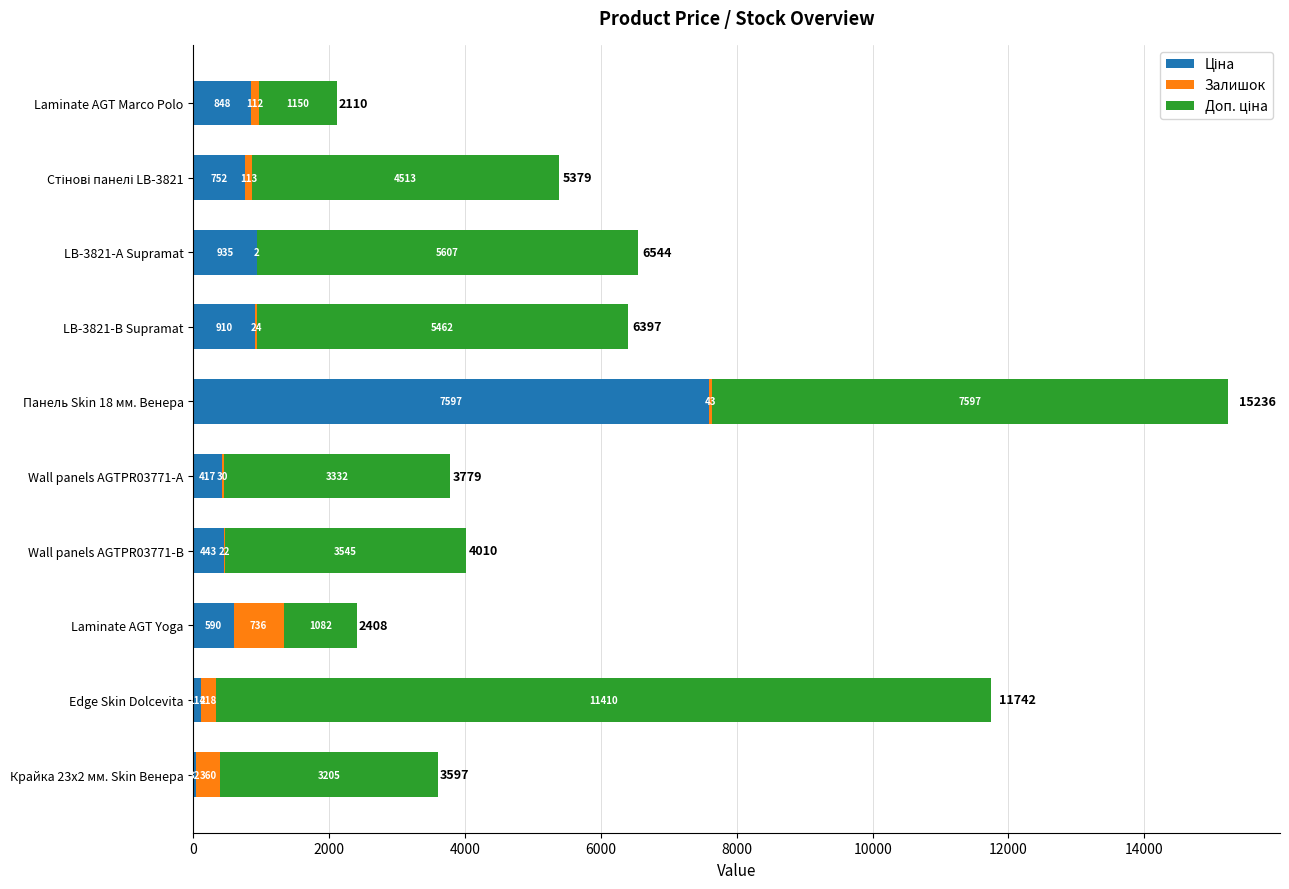

At which category is the sum across all series the highest?

Панель Skin 18 мм. Венера